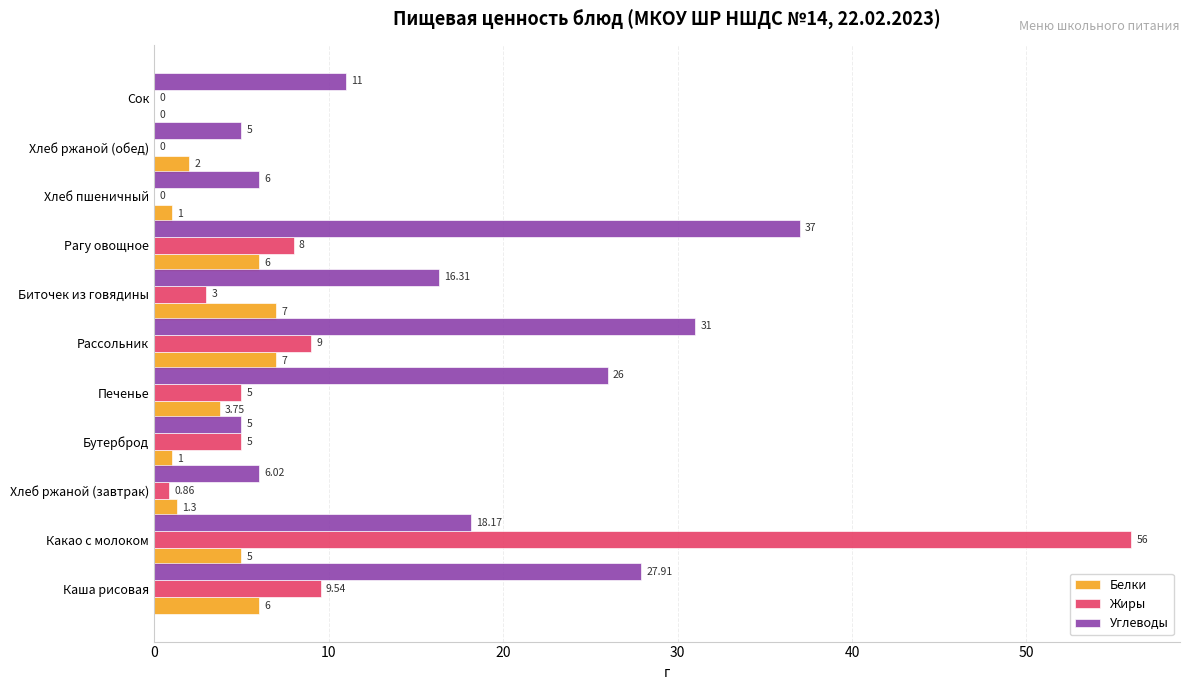

Which series has the largest total across all categories?

Углеводы